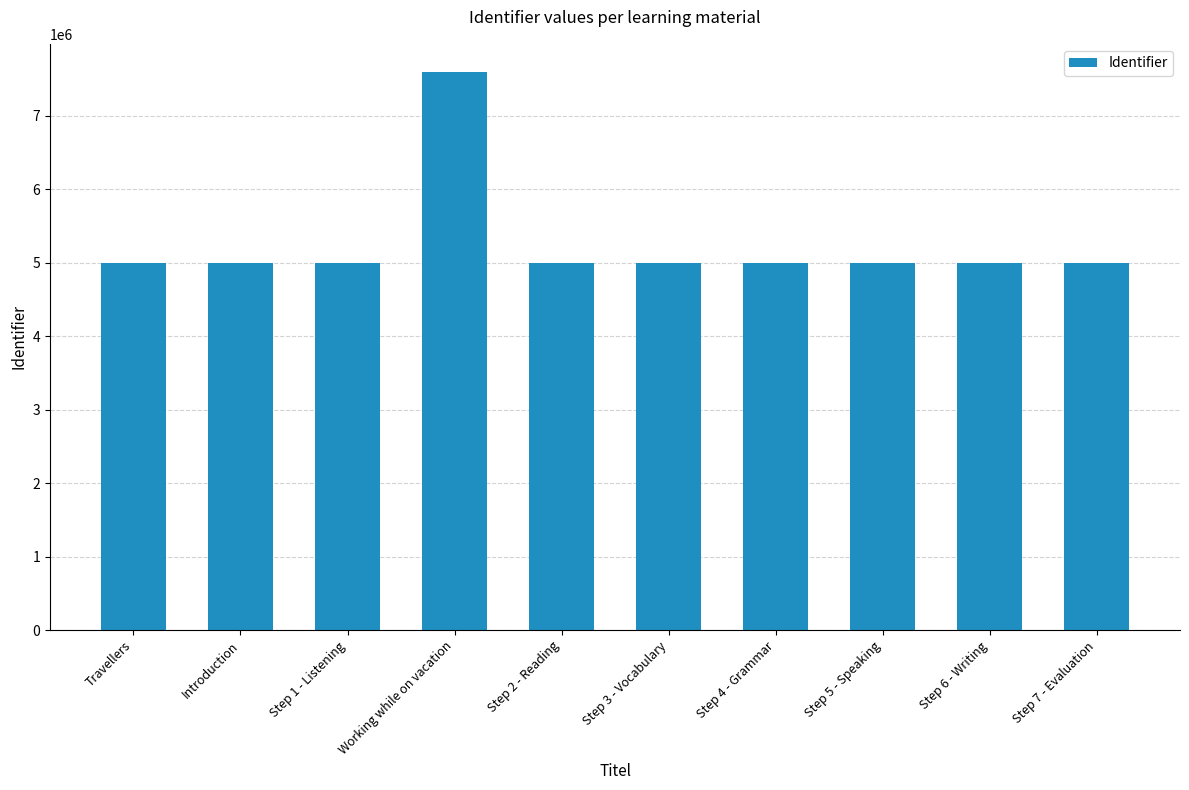

What is the greatest value displayed?

7600843